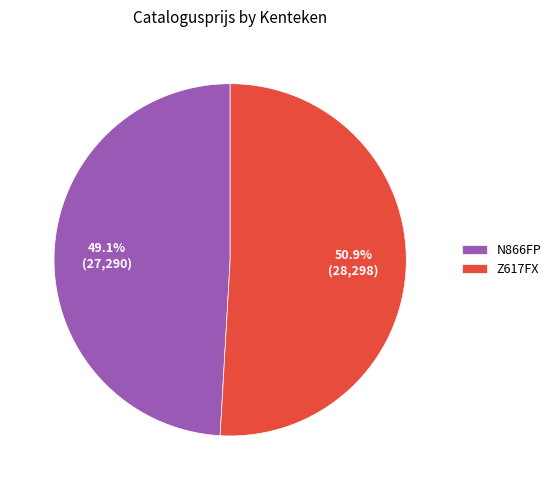

Approximately how many times larger is the value at N866FP compared to Z617FX?

1.0